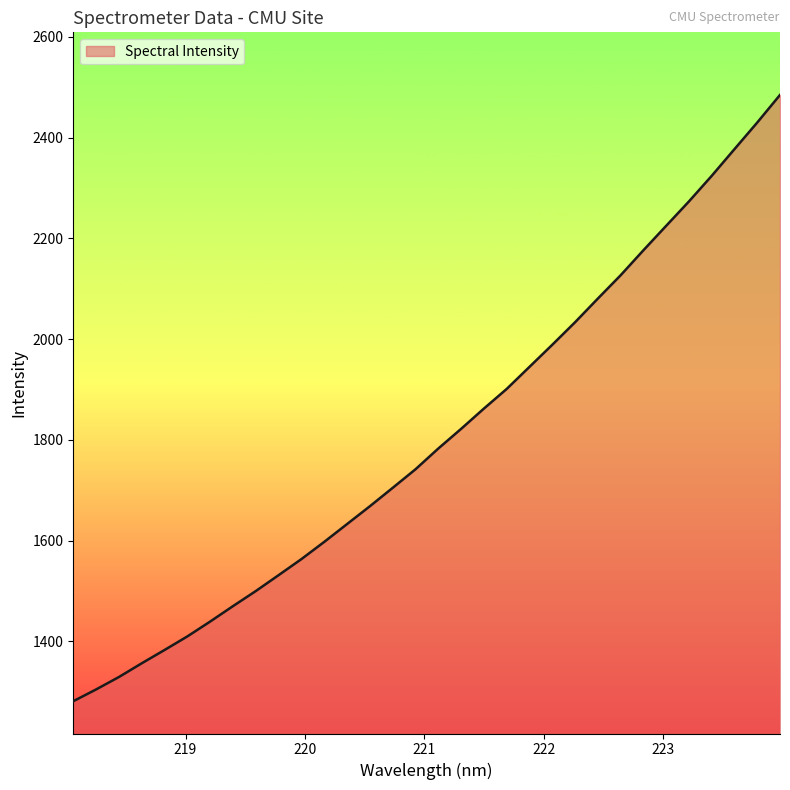

What is the greatest value displayed?

2484.7